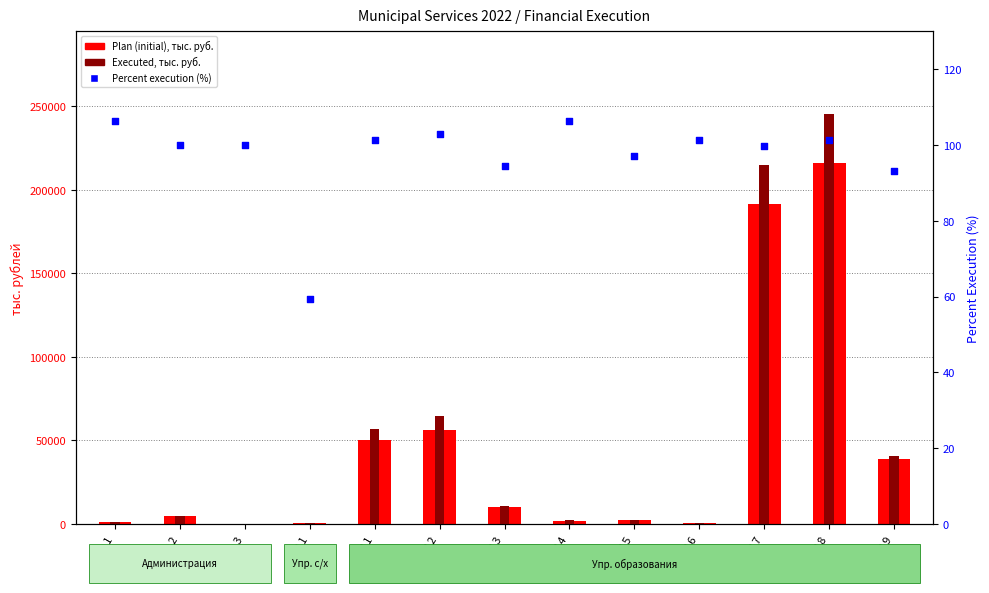

Which series contains the highest Y value?

Executed (institutions), тыс. руб.